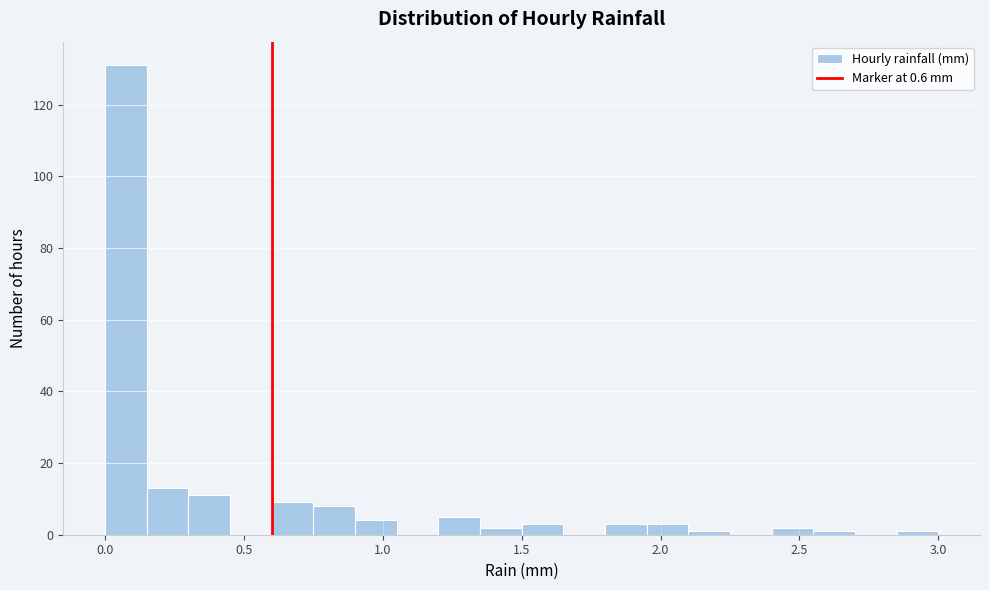

Read against the x-axis, roughly where is the centre of the tallest bar?

0.10